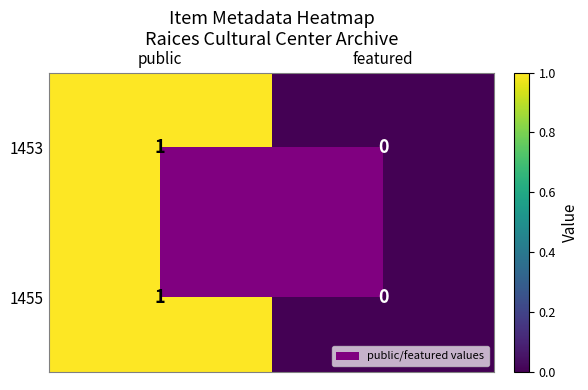

At which category is the sum across all series the highest?

public